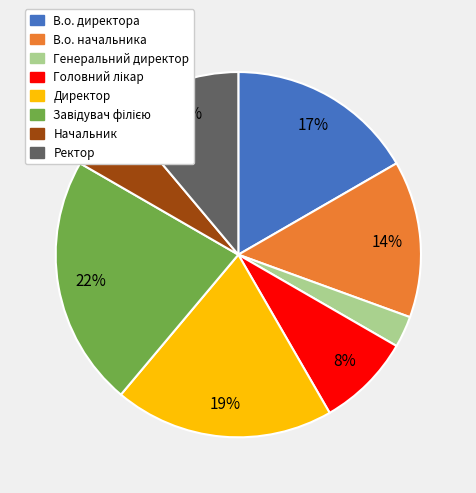

To the nearest percent, what is the average slice percentage?

12%